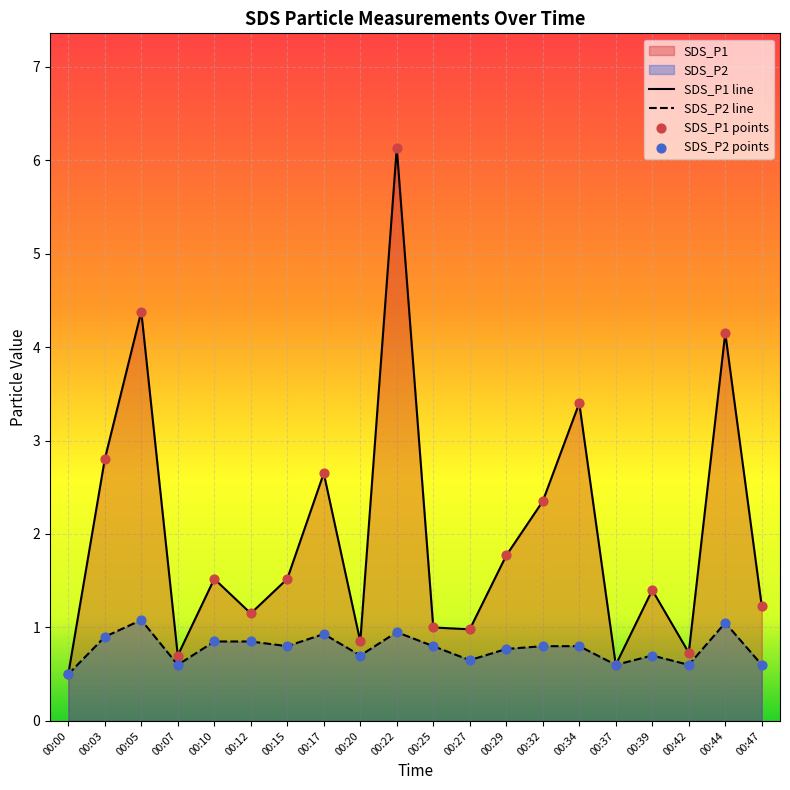

Which series has the largest total across all categories?

SDS_P1 line